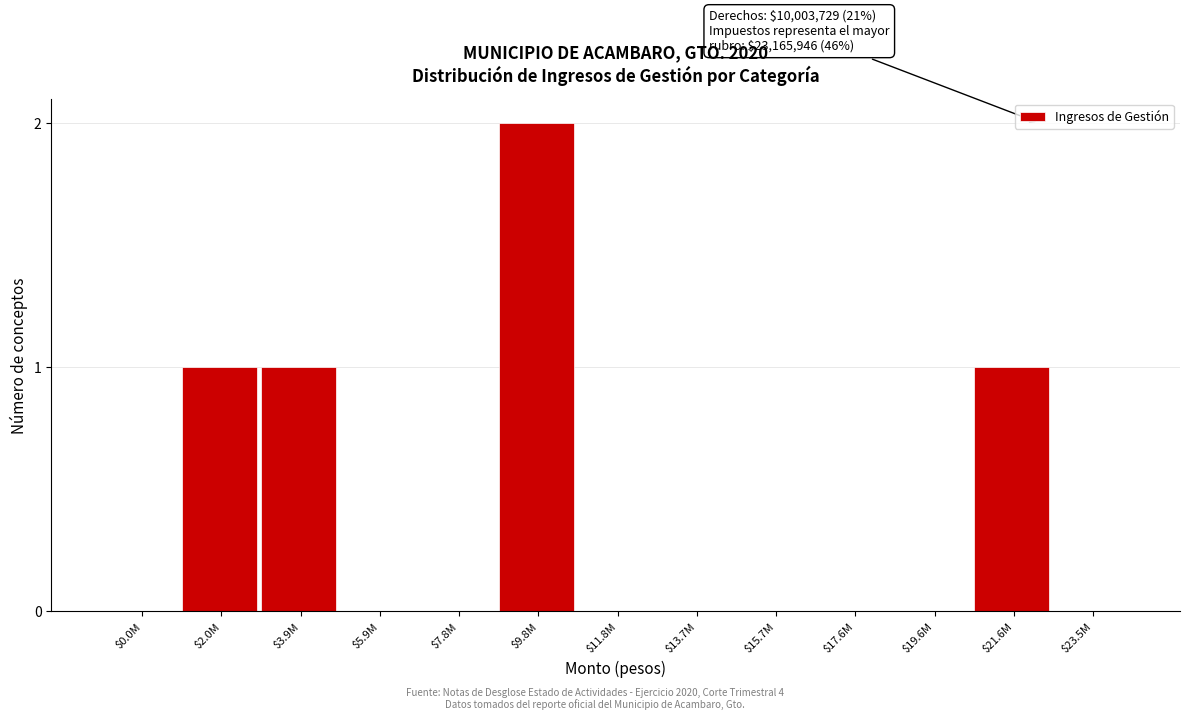

What is the sum of all values?

5